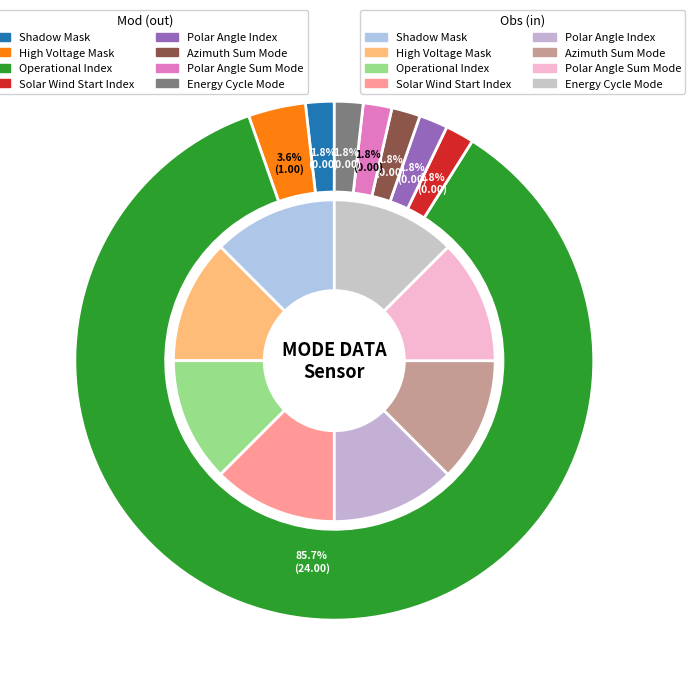

To the nearest percent, what is the average slice percentage?

12%